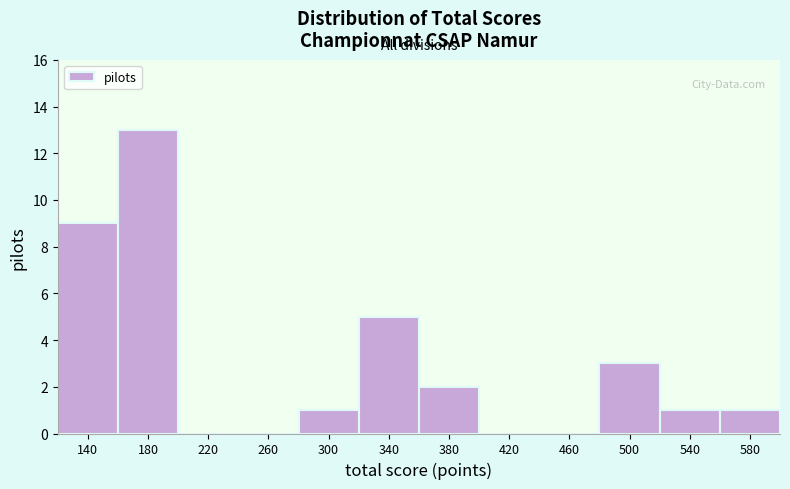

Reading left to right, transcribe all the data shown in this chart.

140=9	180=13	220=0	260=0	300=1	340=5	380=2	420=0	460=0	500=3	540=1	580=1